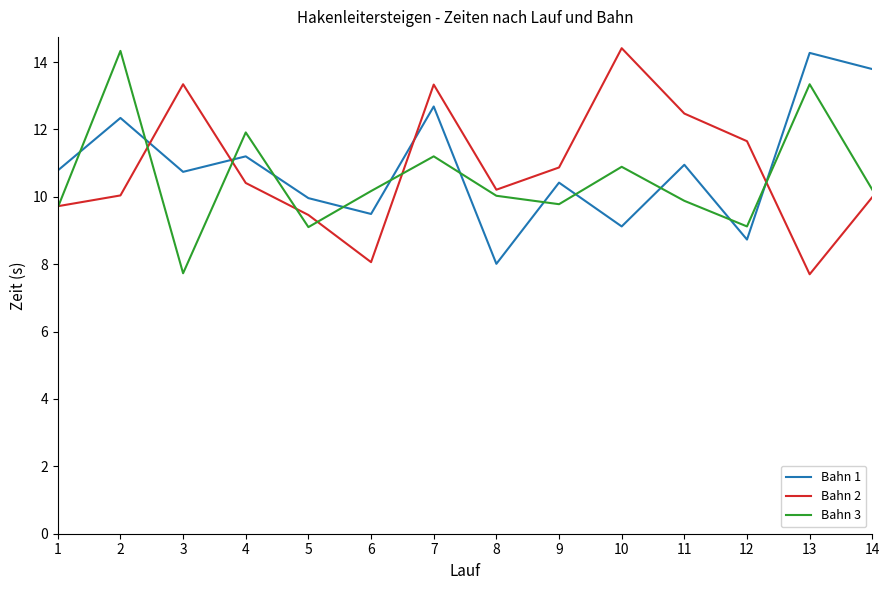

True or false: Bahn 3 has a value of 12.9 at 12.

False